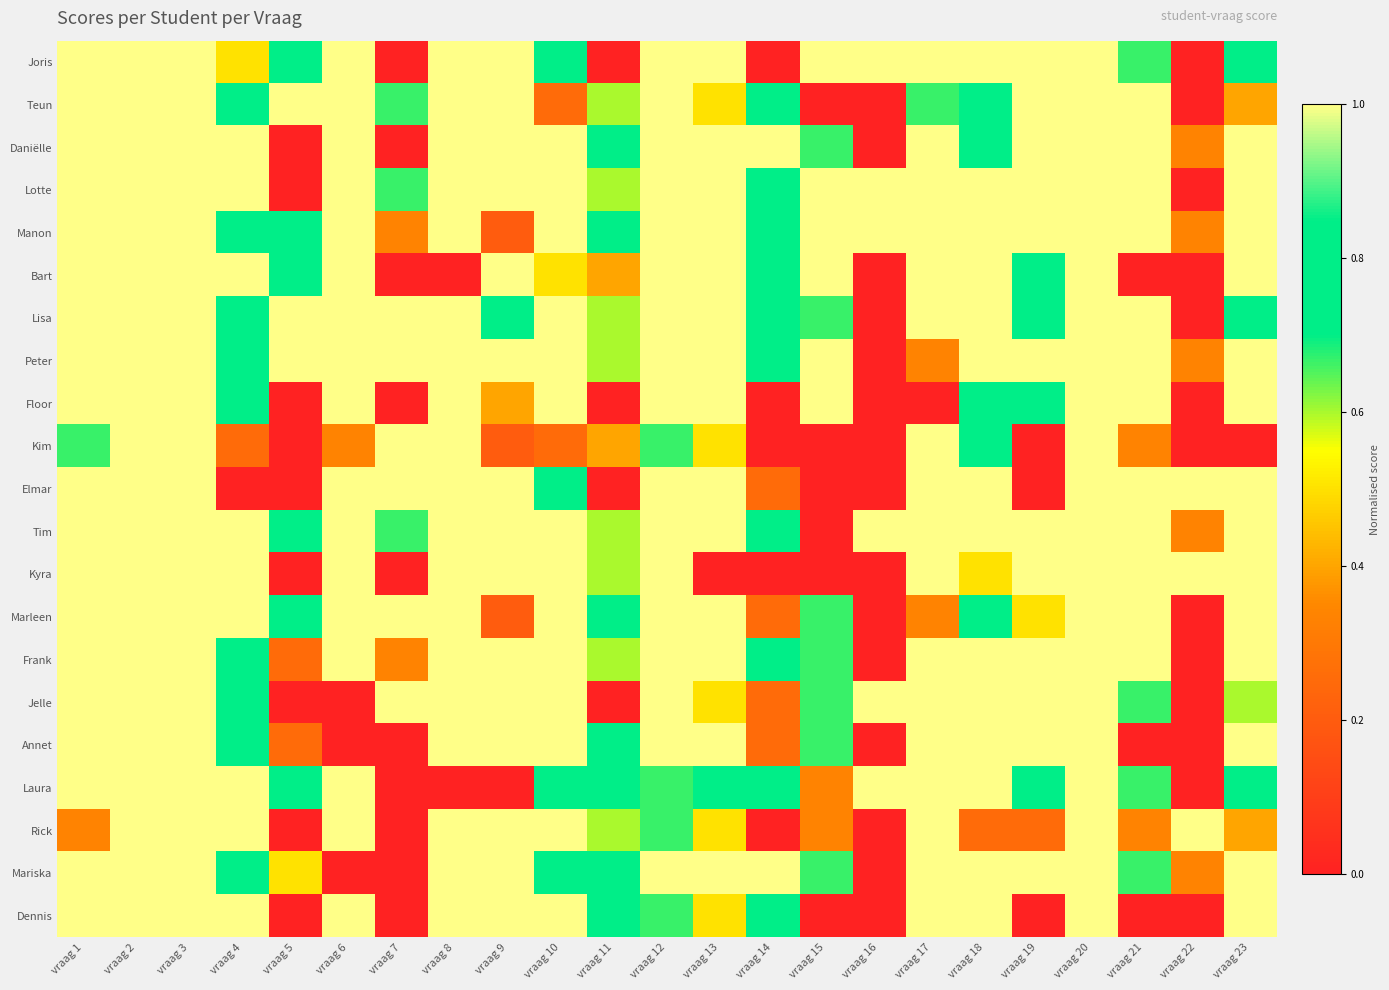

Which has a higher value, vraag 7 or vraag 14?

vraag 7